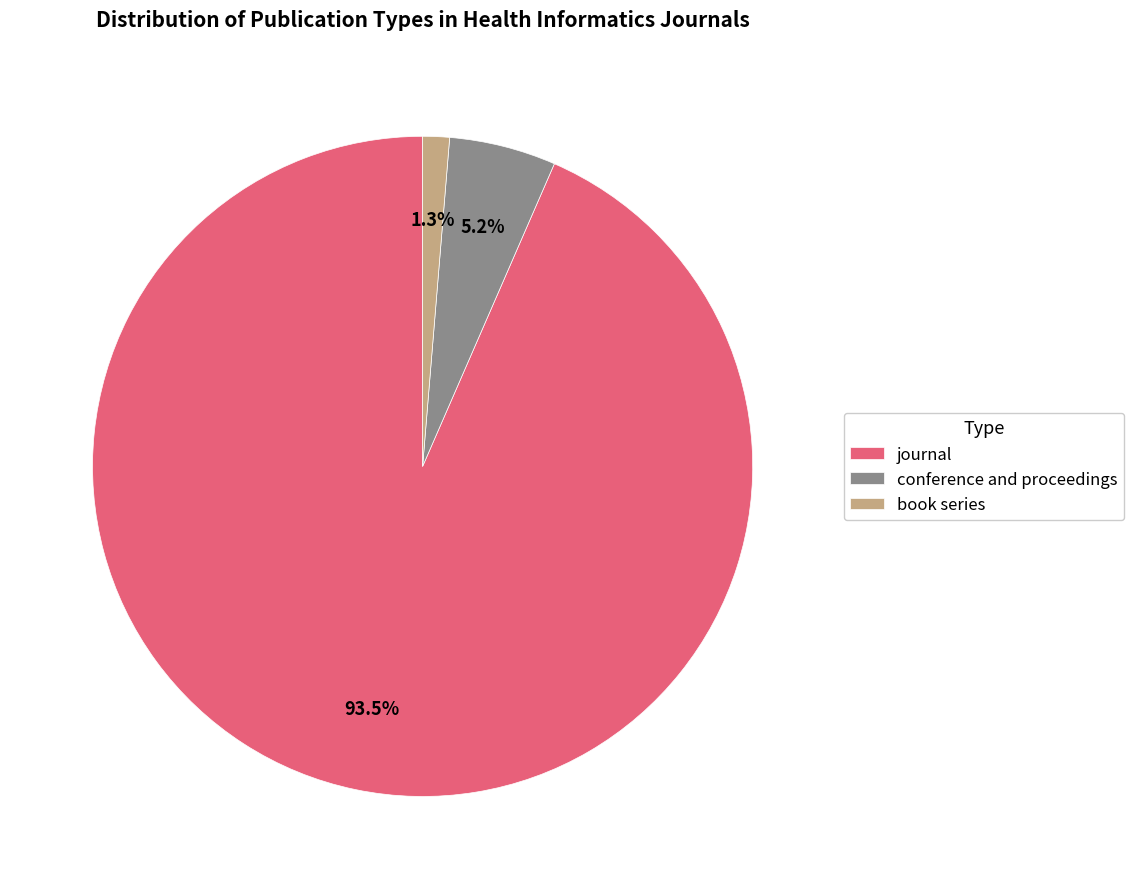

Rank the categories by value from lowest to highest.

book series, conference and proceedings, journal